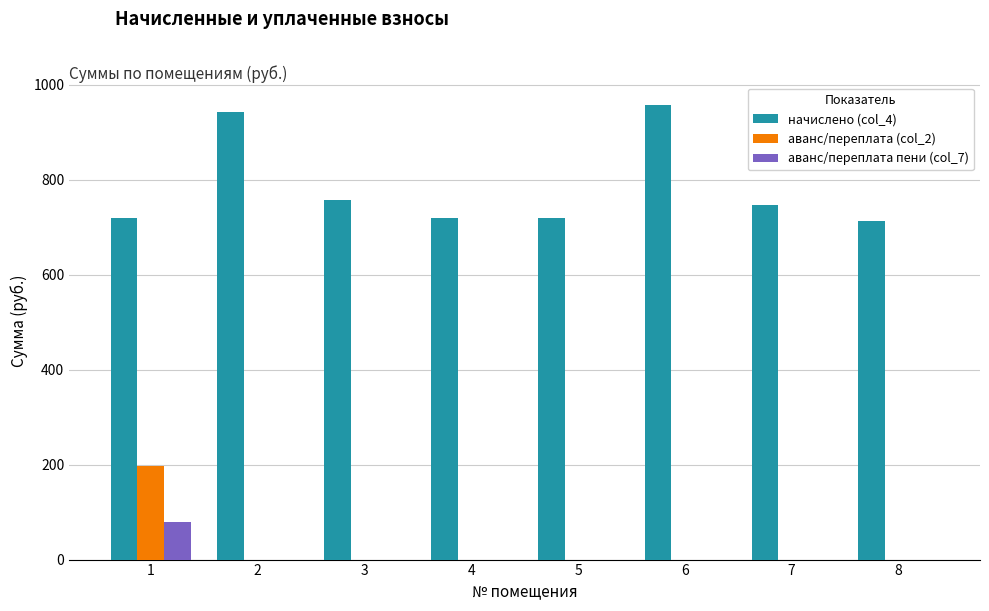

The аванс/переплата (col_2) series shows 0.0 at 7. True or false?

True